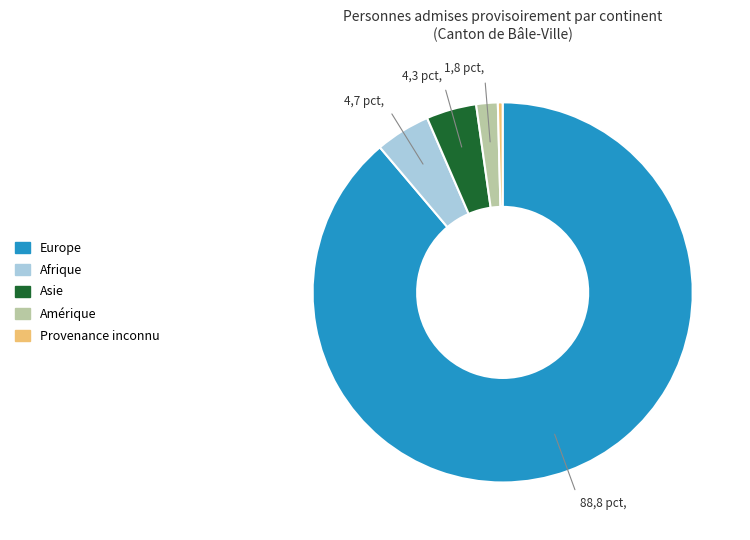

What is the smallest slice in the pie chart?

Provenance inconnu